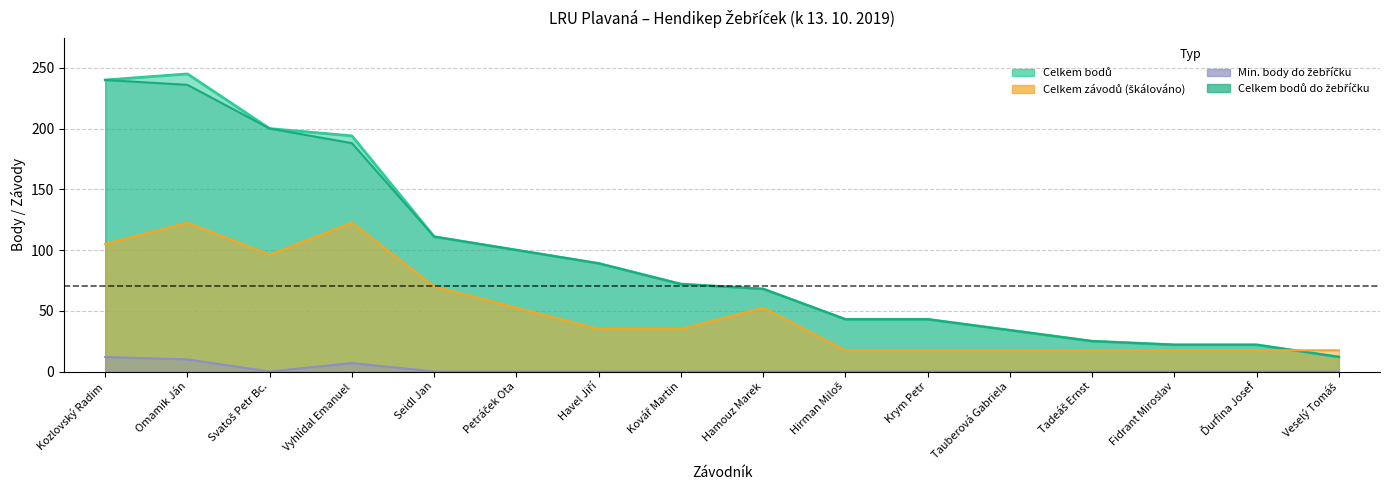

At Tadeáš Ernst, list the series in order from largest to smallest.

Celkem bodů, Celkem bodů do žebříčku, Celkem závodů, Min. body do žeb.